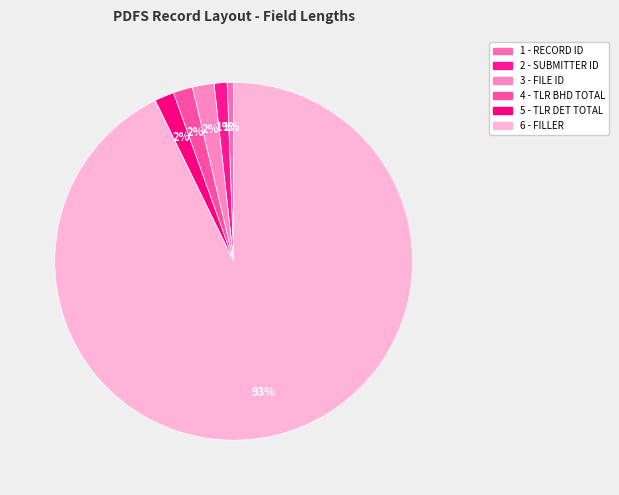

What is the change in value from 1 - RECORD ID to 2 - SUBMITTER ID?

+3